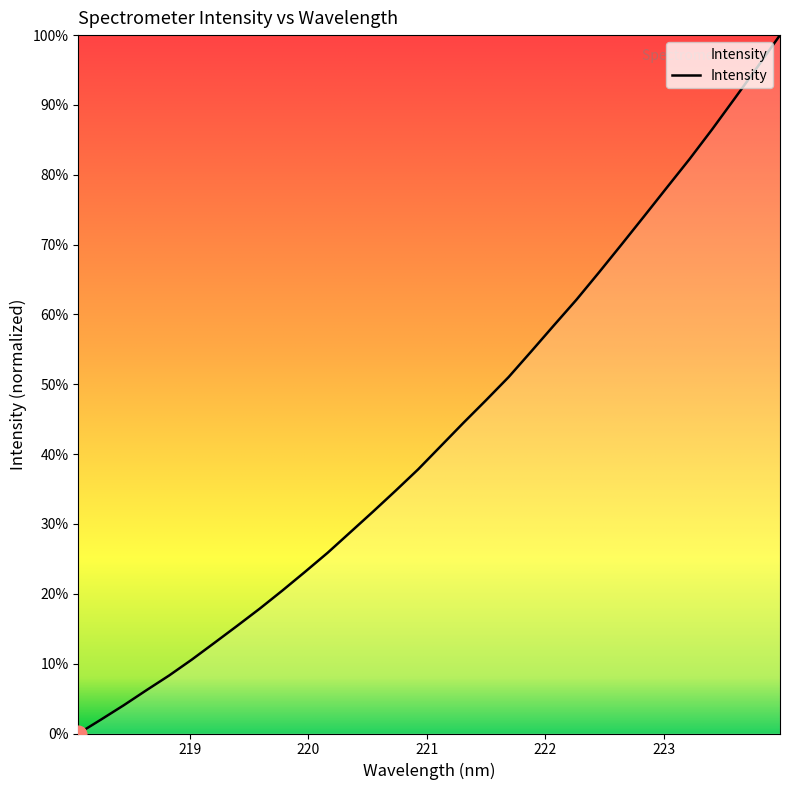

What is the greatest value displayed?

100.0